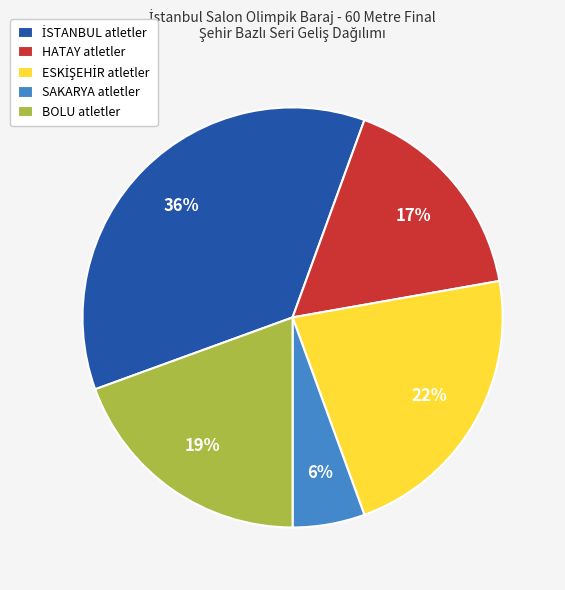

Is it true that BOLU atletler is 29% of the pie?

False